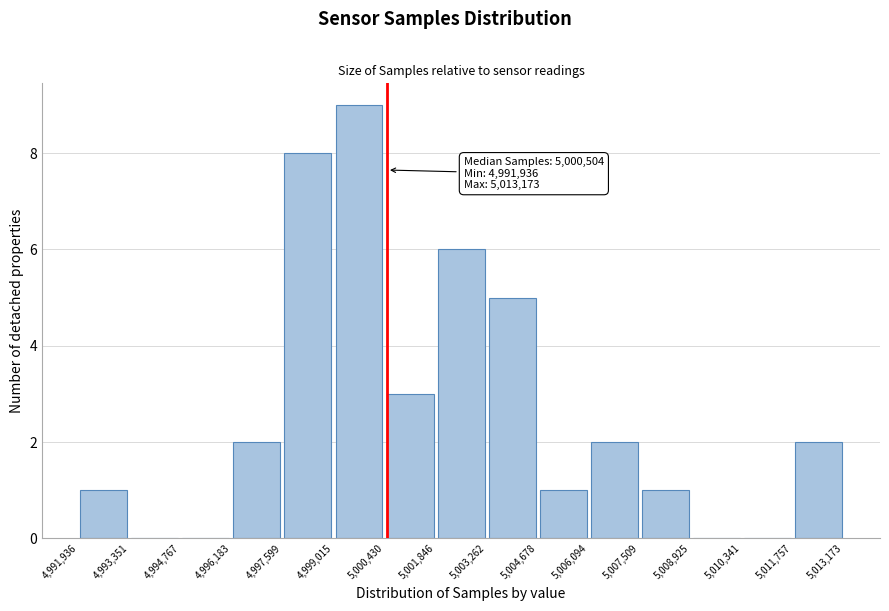

Over which range of the x-axis is the bar tallest?

4,999,015 to 5,000,430